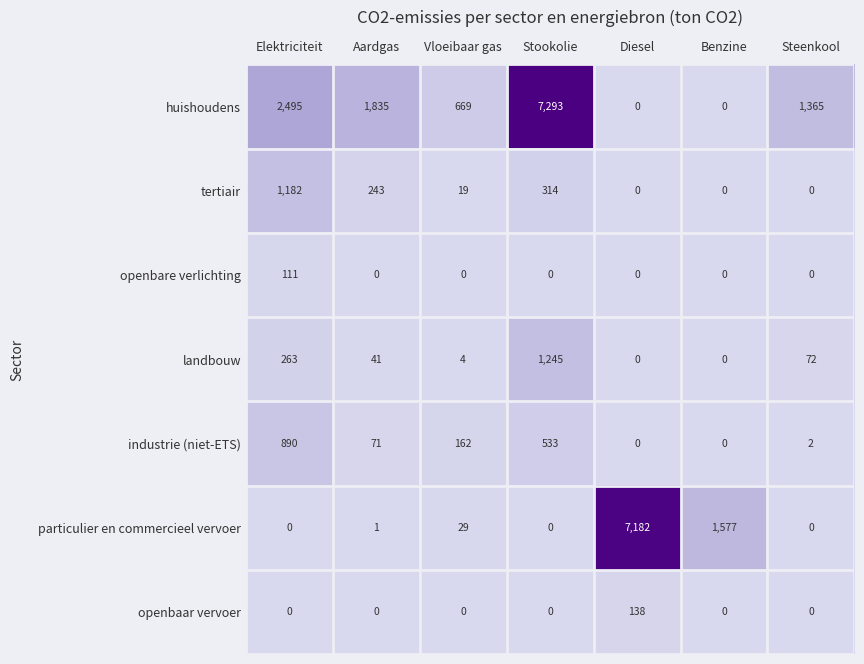

List the series in order of their peak value, lowest first.

openbare verlichting, openbaar vervoer, industrie (niet-ETS), tertiair, landbouw, particulier en commercieel vervoer, huishoudens